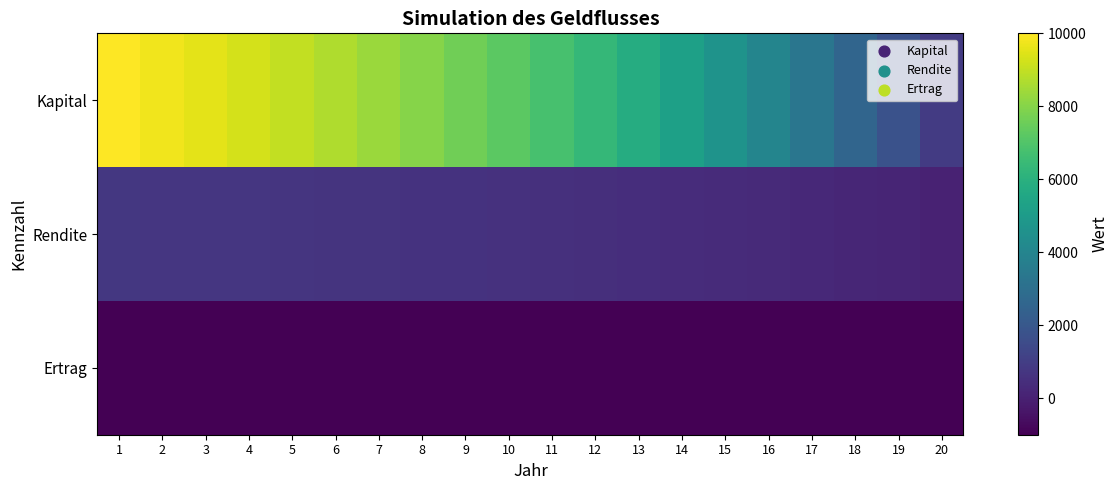

Which series has the largest total across all categories?

Kapital